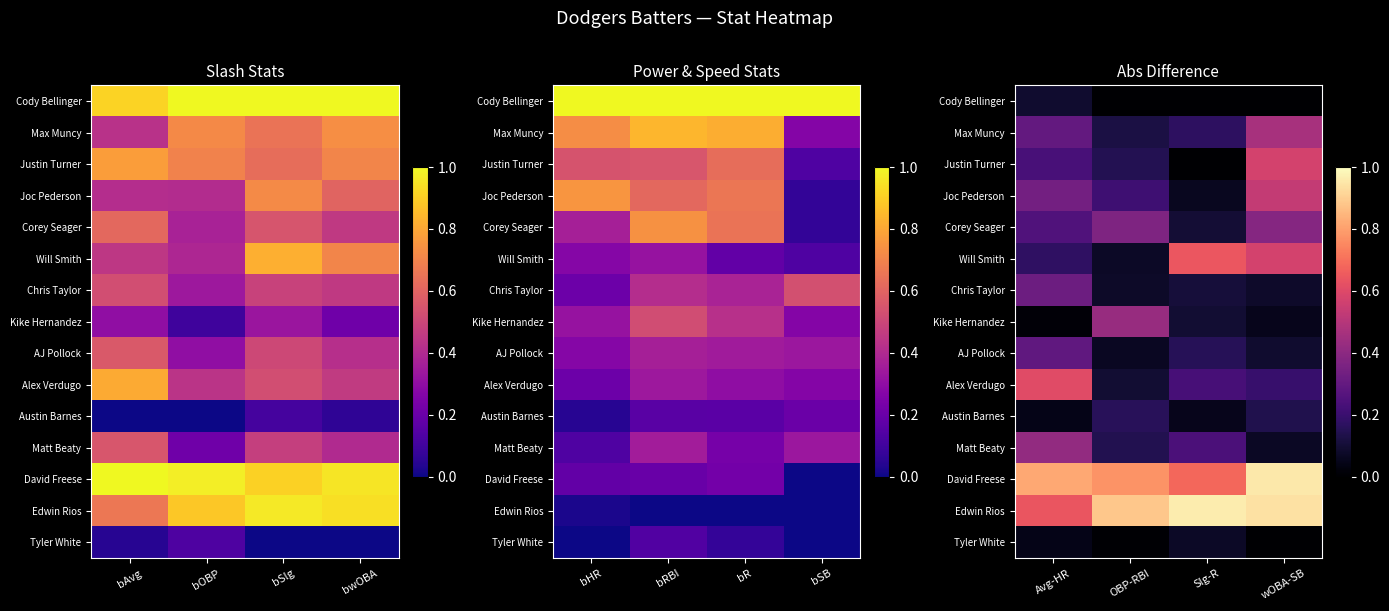

Count the Max Muncy values in the range 0 to 1.

4